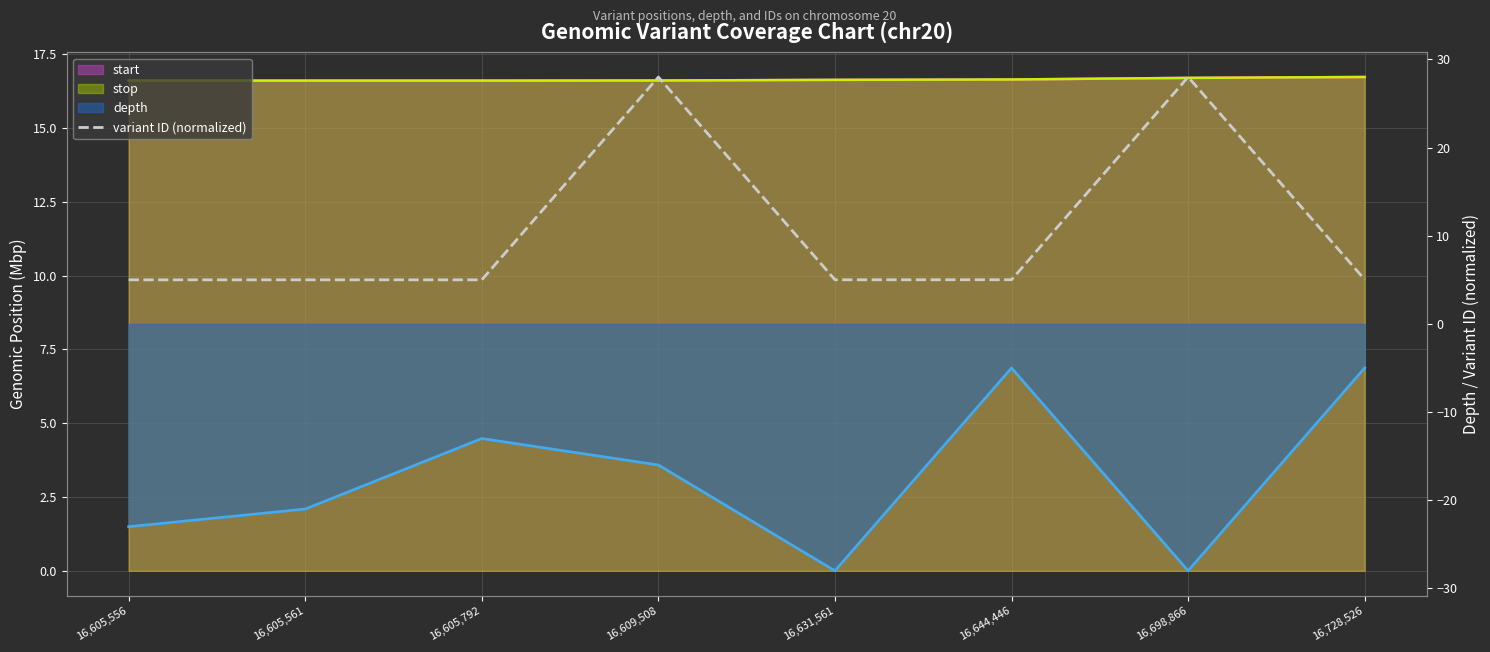

What position from the right is 16,631,561?

4